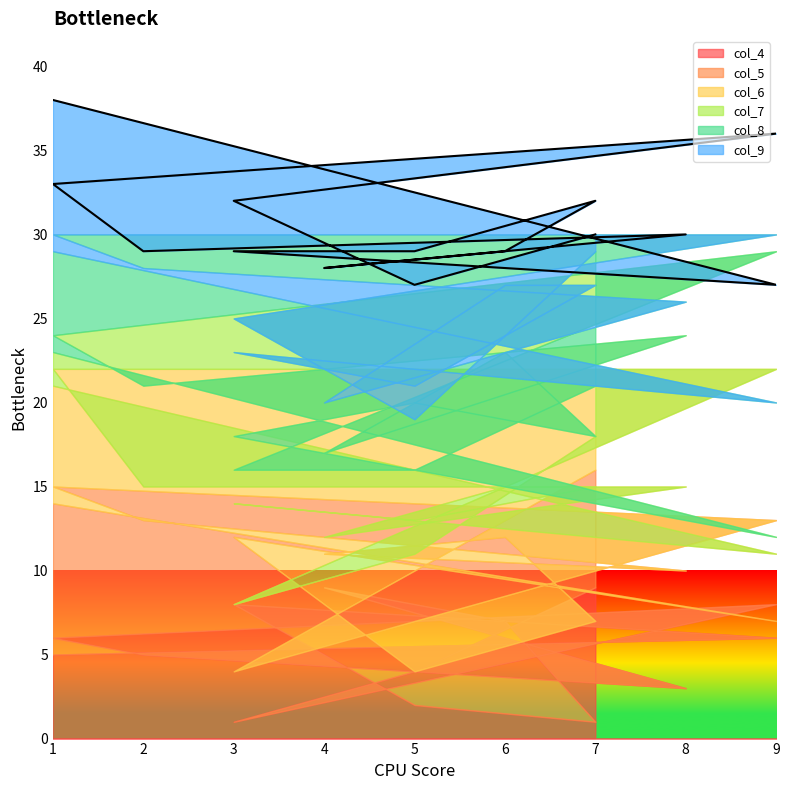

At which category is the sum across all series the highest?

1